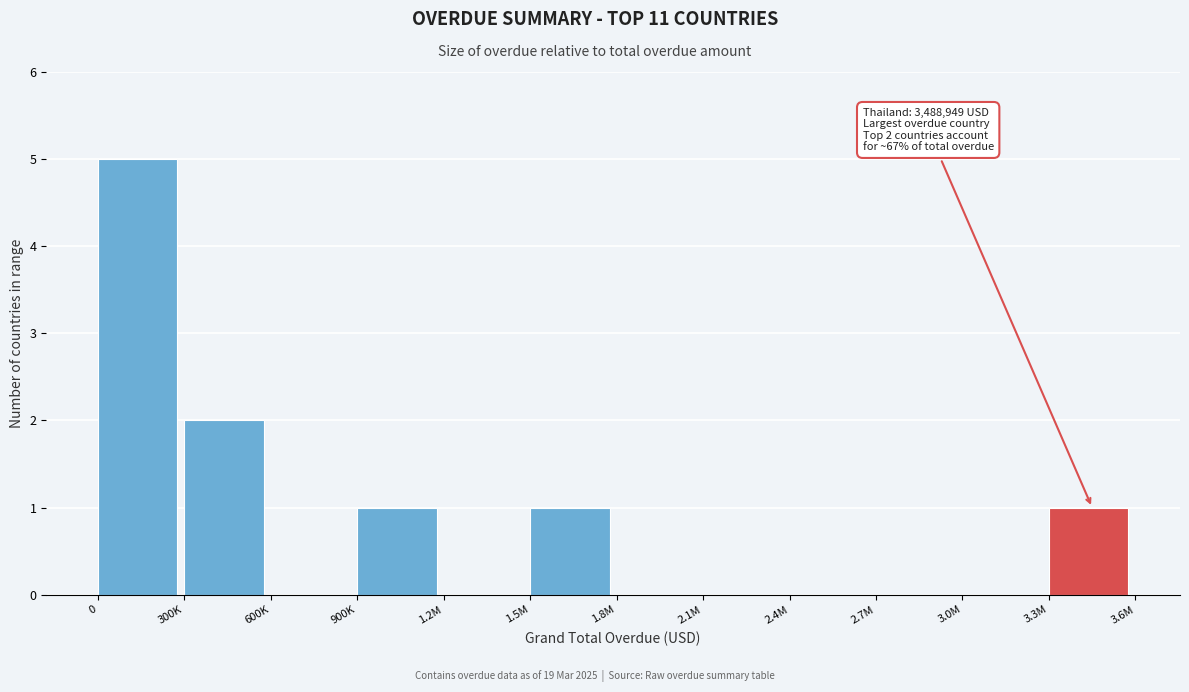

Reading left to right, transcribe all the data shown in this chart.

0=5	300K=2	600K=0	900K=1	1.2M=0	1.5M=1	1.8M=0	2.1M=0	2.4M=0	2.7M=0	3.0M=0	3.3M=1